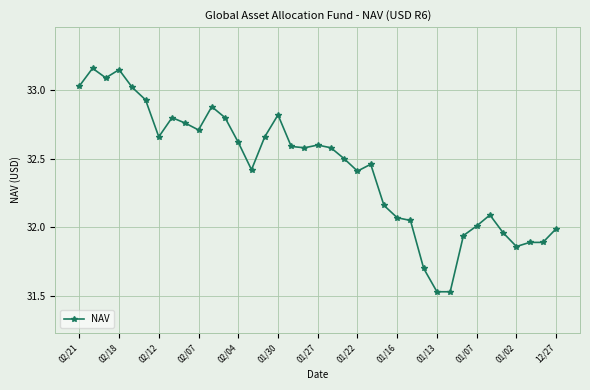

True or false: there are more than 2 points higher than both neighbors.

True